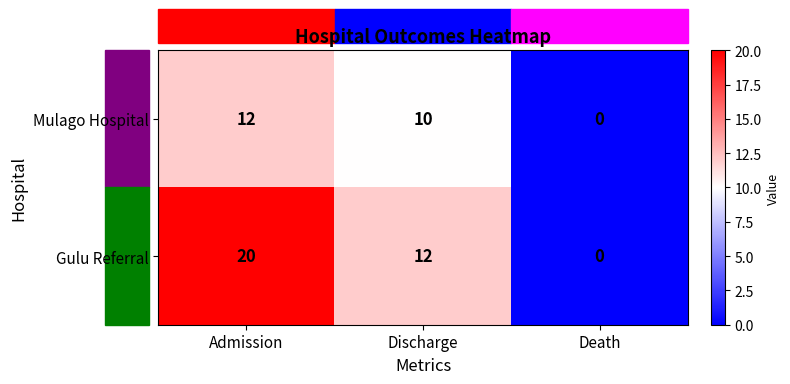

At which label is Gulu Referral closest to 10?

Discharge